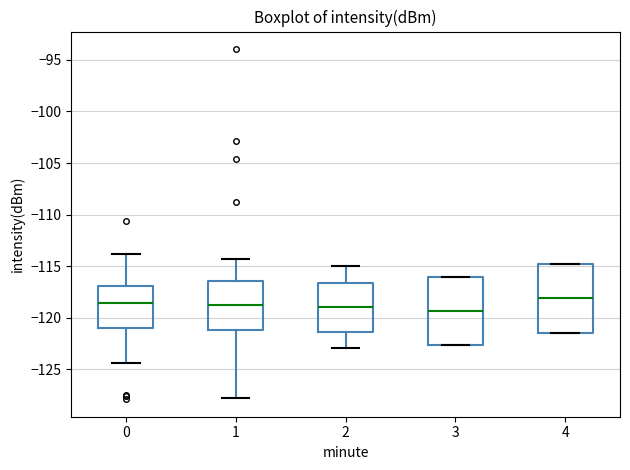

Reading left to right, transcribe this box plot: for each box, give where its median line is, the range the box spans, and where its two whiskers end, as read against the y-axis. The values are not printed on the chart, so give them approximately, as read against the axis.

0: median -118.5, box -121.0 to -117.0, whiskers -124.5 to -114.0
1: median -119.0, box -121.0 to -116.5, whiskers -128.0 to -114.5
2: median -119.0, box -121.5 to -116.5, whiskers -123.0 to -115.0
3: median -119.5, box -122.5 to -116.0, whiskers -122.5 to -116.0
4: median -118.0, box -121.5 to -115.0, whiskers -121.5 to -115.0